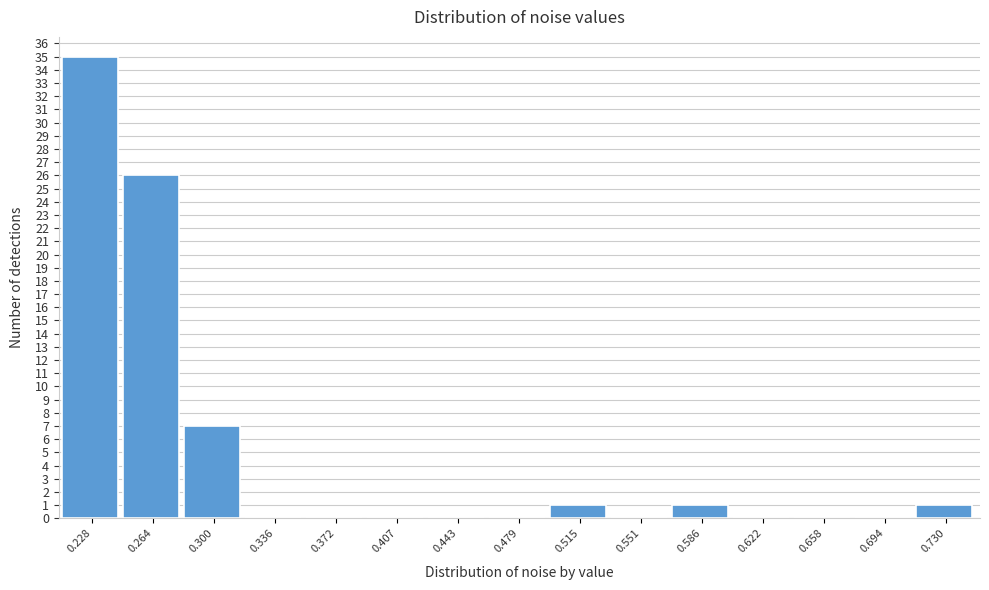

Reading left to right, transcribe this chart: for each bar, give the range it covers on the x-axis and its height. Neither the bar edges nor the heights are printed on the chart, so give them approximately, as read against the axes.

0.210 to 0.245: 35
0.245 to 0.280: 26
0.280 to 0.320: 7
0.320 to 0.355: 0
0.355 to 0.390: 0
0.390 to 0.425: 0
0.425 to 0.460: 0
0.460 to 0.495: 0
0.495 to 0.535: 1
0.535 to 0.570: 0
0.570 to 0.605: 1
0.605 to 0.640: 0
0.640 to 0.675: 0
0.675 to 0.710: 0
0.710 to 0.745: 1